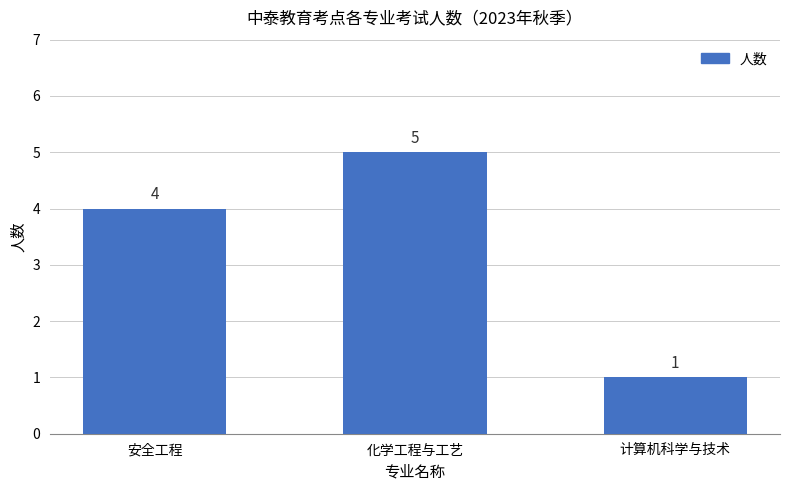

Which category has the lowest value across all series?

计算机科学与技术